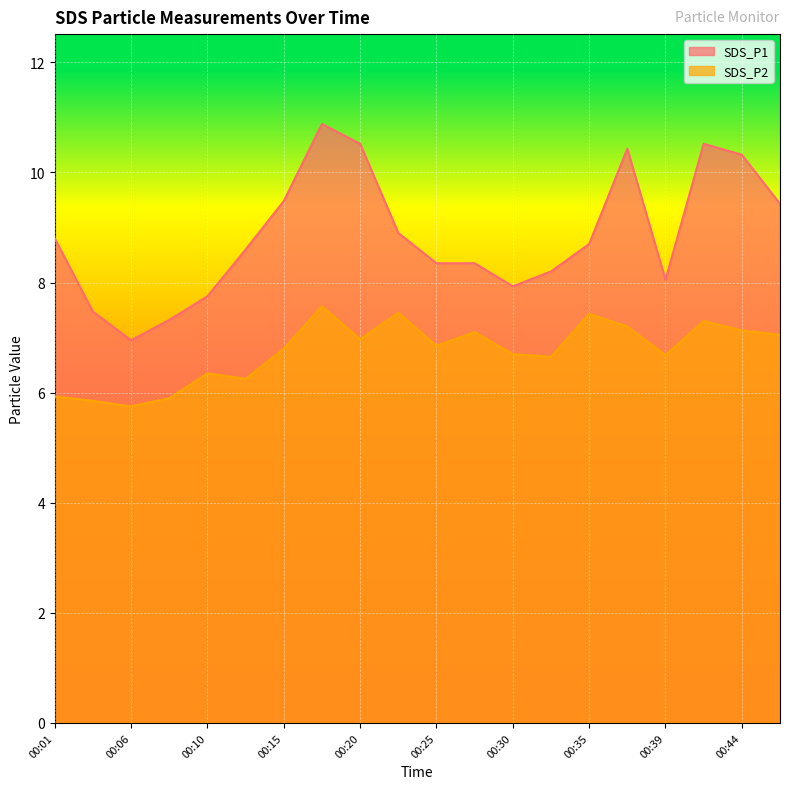

How many interior local peaks does the SDS_P1 series have?

3